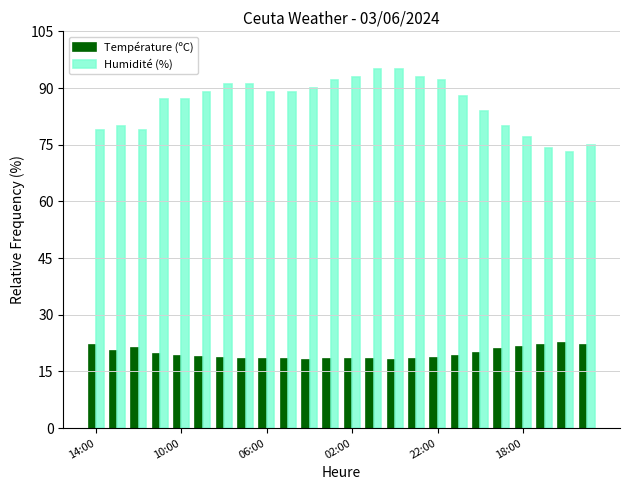

List the series in order of their peak value, highest first.

Humidité (%), Température (ºC)